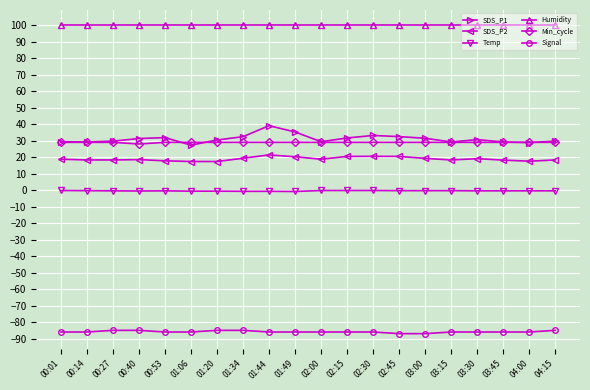

How many lines are shown in the chart?

6